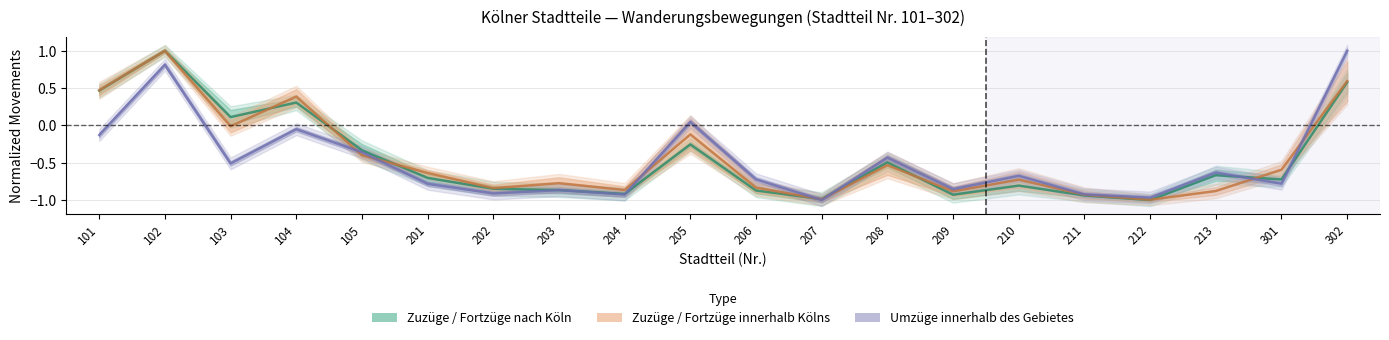

What is the difference between the Zuzüge nach Köln values at 213 and 207?

0.3